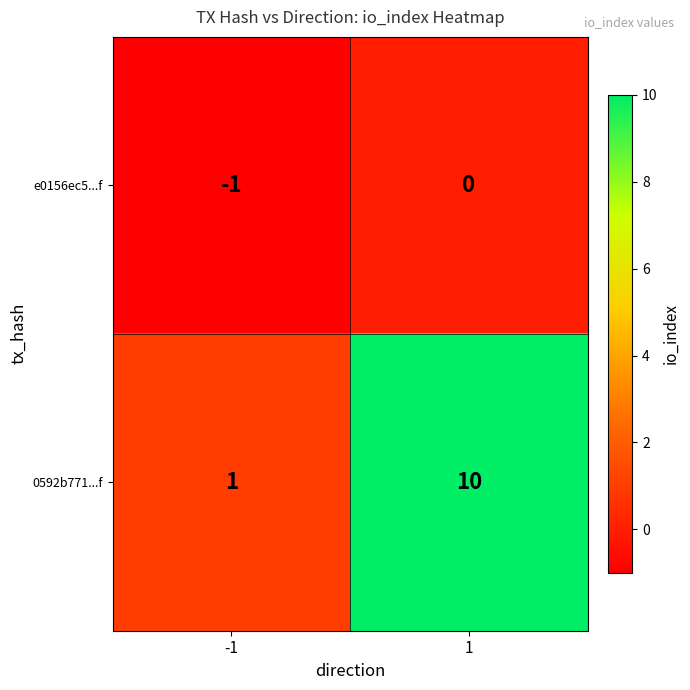

List the series in order of their overall mean, highest first.

0592b771...f, e0156ec5...f